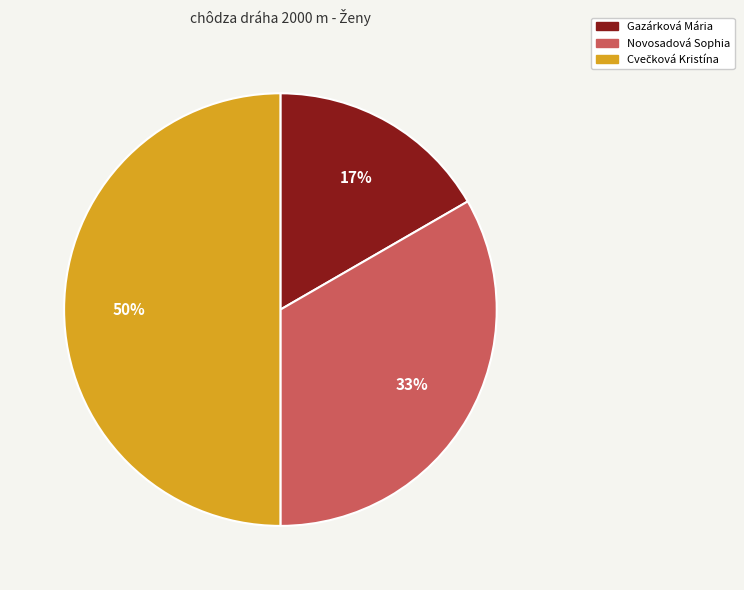

The Gazárková Mária slice represents 17% of the pie. True or false?

True